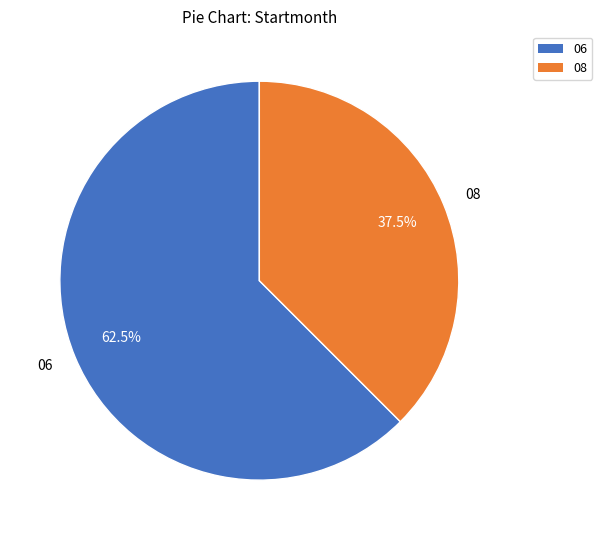

Approximately how many times larger is the value at 08 compared to 06?

0.6